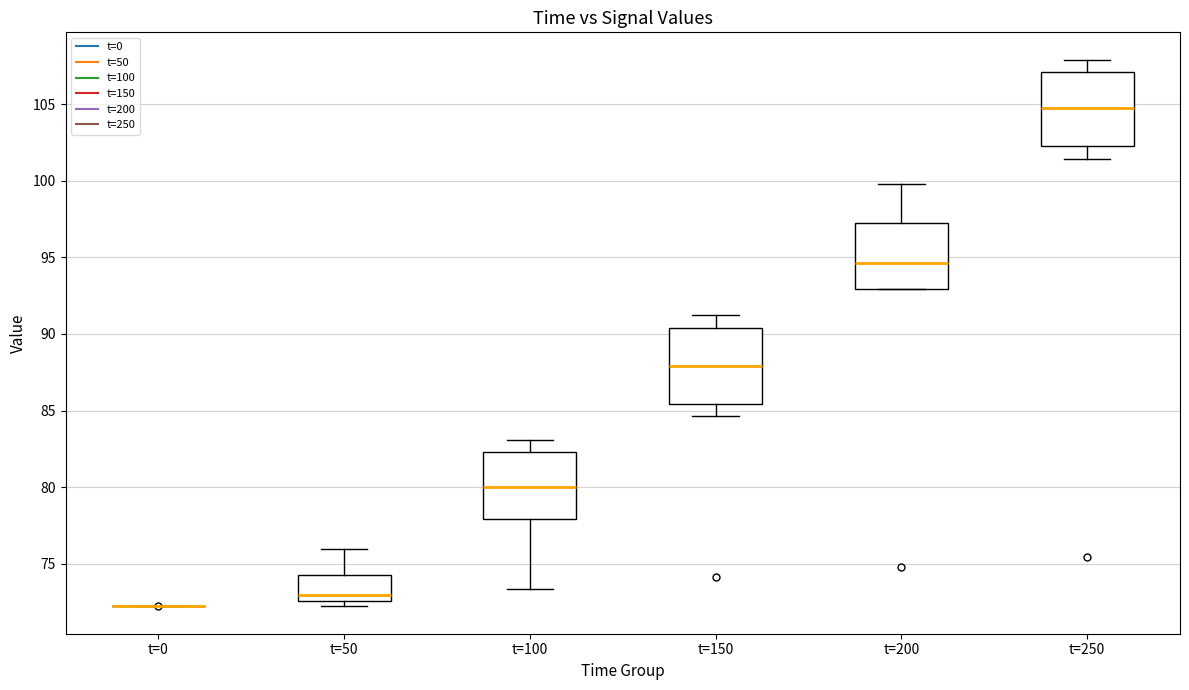

Reading left to right, transcribe this box plot: for each box, give where its median line is, the range the box spans, and where its two whiskers end, as read against the y-axis. The values are not printed on the chart, so give them approximately, as read against the axis.

t=0: box collapsed to a line at 72.0, whiskers 72.0 to 72.0
t=50: median 73.0, box 72.5 to 74.5, whiskers 72.0 to 76.0
t=100: median 80.0, box 78.0 to 82.5, whiskers 73.5 to 83.0
t=150: median 88.0, box 85.5 to 90.5, whiskers 84.5 to 91.5
t=200: median 94.5, box 93.0 to 97.0, whiskers 93.0 to 100.0
t=250: median 104.5, box 102.5 to 107.0, whiskers 101.5 to 108.0